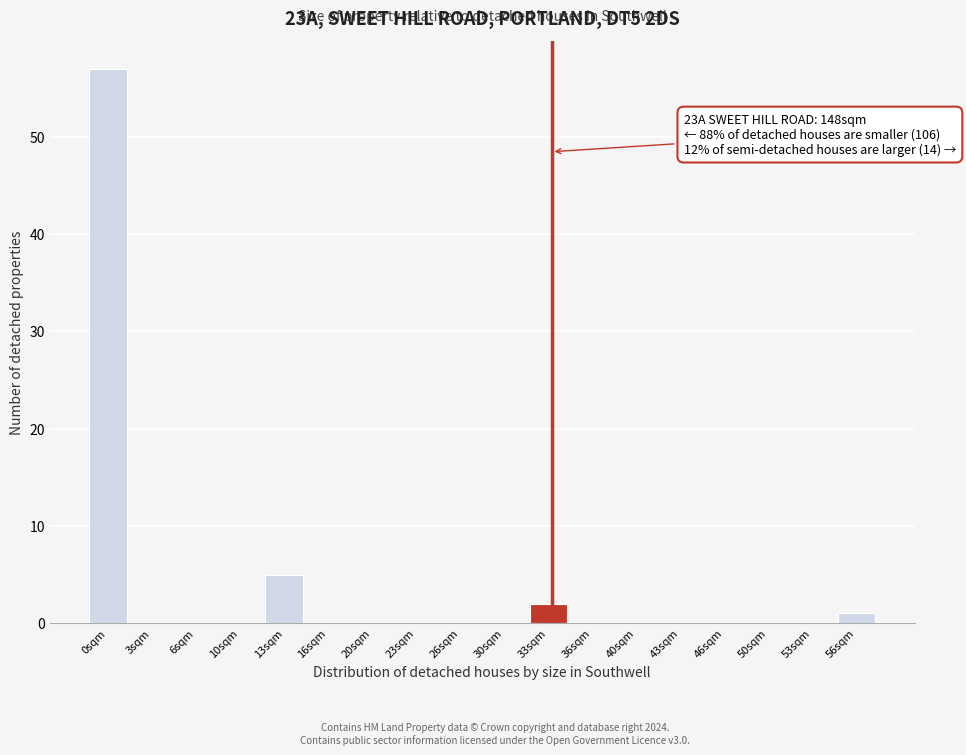

Reading left to right, extract all data points from this chart.

0sqm=57	3sqm=0	6sqm=0	10sqm=0	13sqm=5	16sqm=0	20sqm=0	23sqm=0	26sqm=0	30sqm=0	33sqm=2	36sqm=0	40sqm=0	43sqm=0	46sqm=0	50sqm=0	53sqm=0	56sqm=1